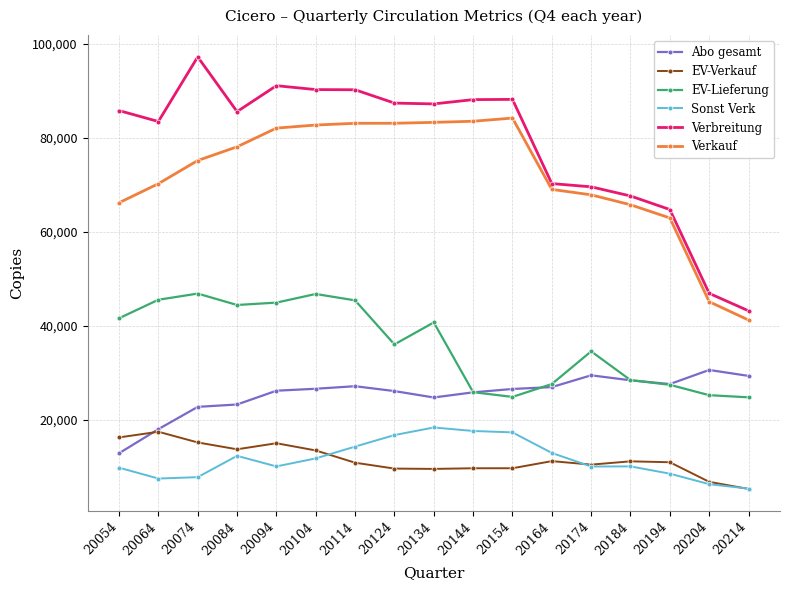

Where is the first local maximum for EV-Lieferung?

20074